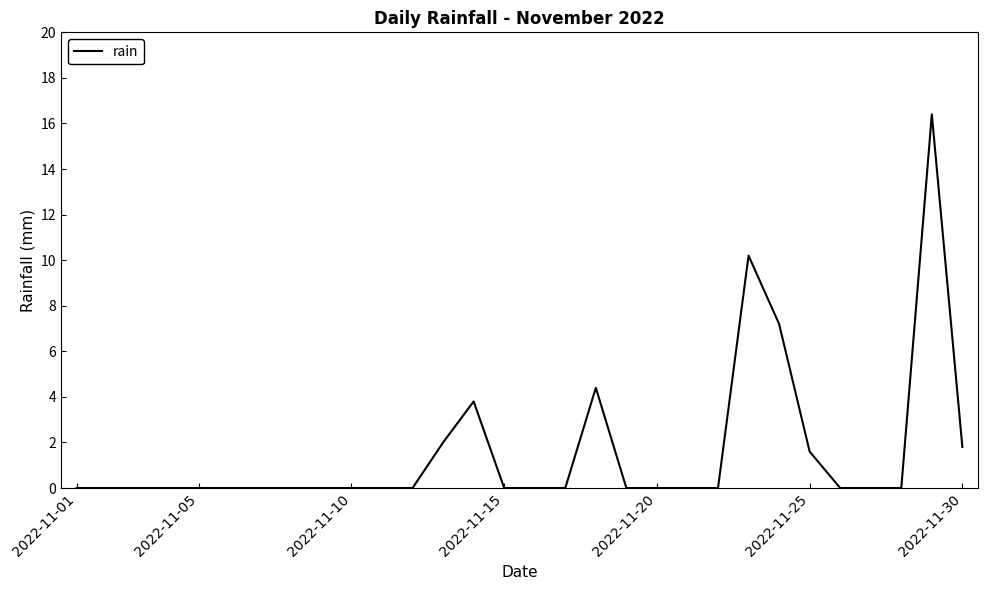

What is the greatest value displayed?

16.4